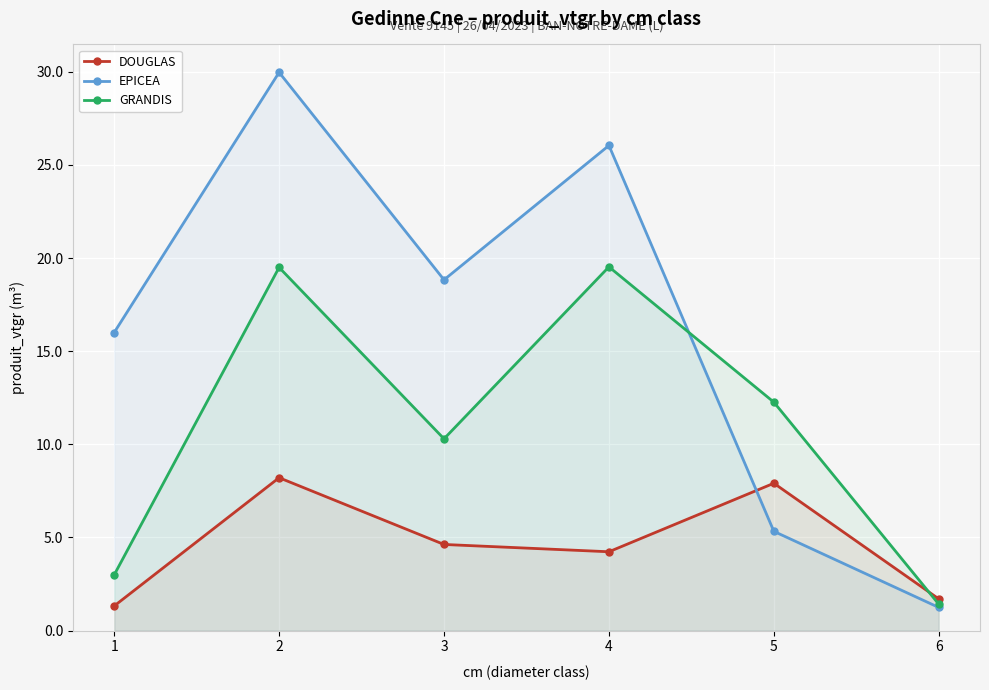

Reading left to right, extract all data points from this chart.

DOUGLAS: 1.3	8.2	4.6	4.2	7.9	1.7
EPICEA: 16.0	30.0	18.8	26.0	5.3	1.2
GRANDIS: 3.0	19.5	10.3	19.5	12.3	1.4